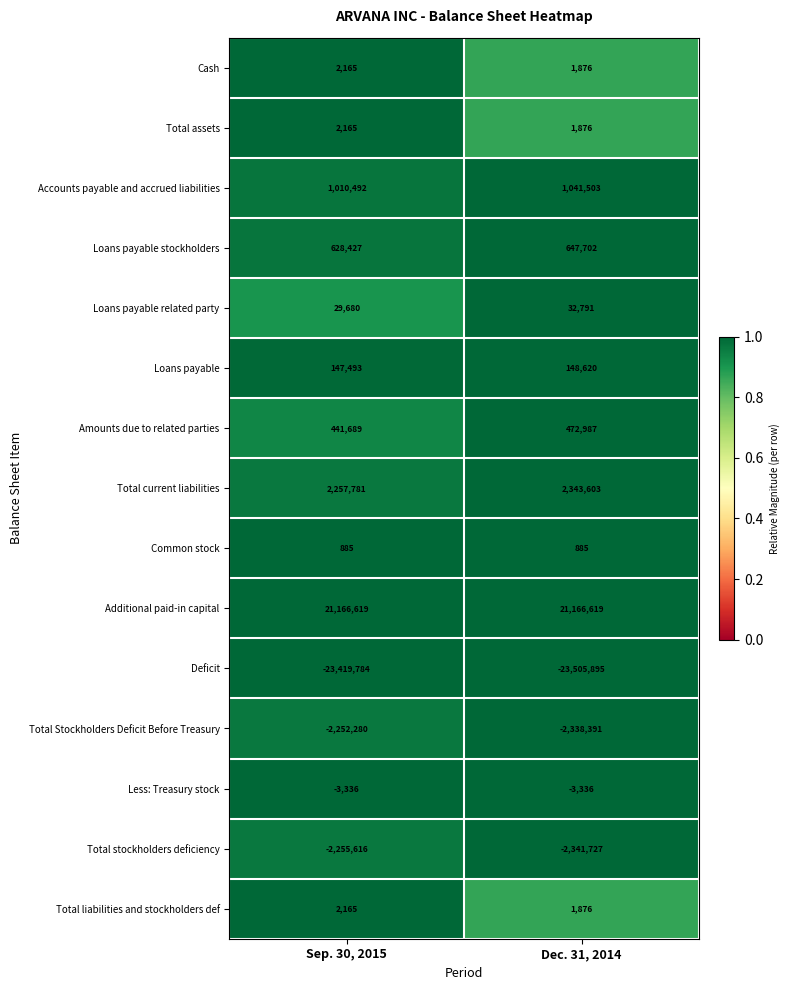

Rank the categories by Total Stockholders Deficit Before Treasury value from highest to lowest.

Sep. 30, 2015, Dec. 31, 2014